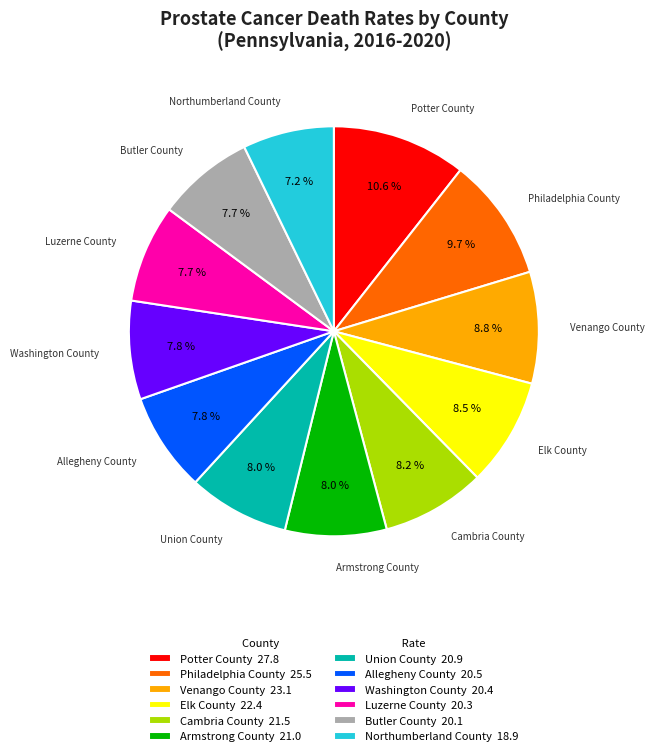

How many segments does this pie chart have?

12